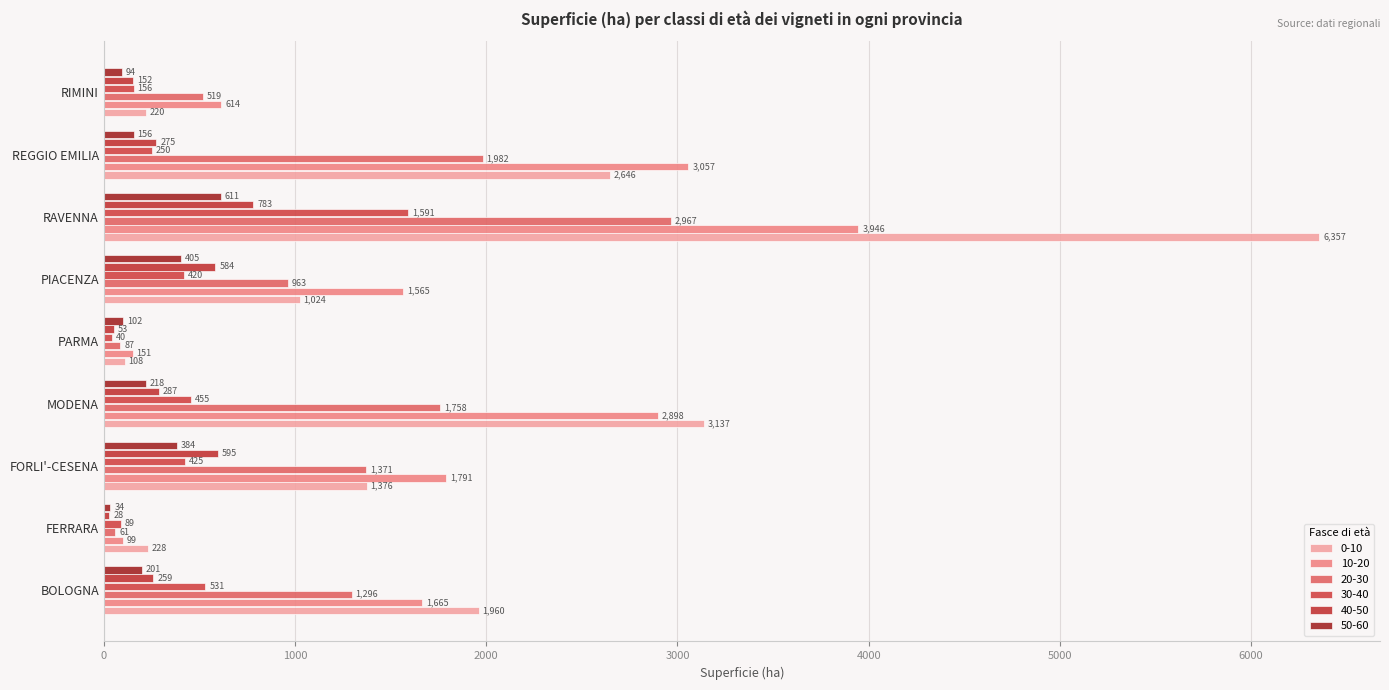

How many distinct data groups are displayed?

6